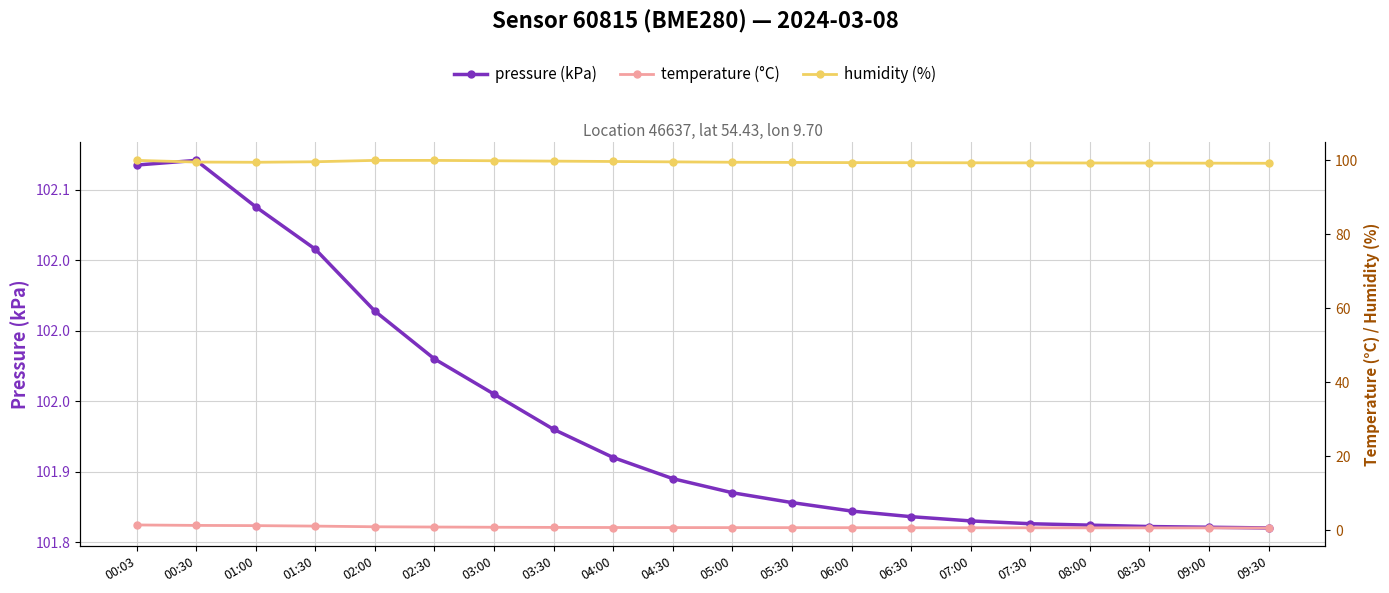

At which category does the chart reach its minimum across all series?

09:30